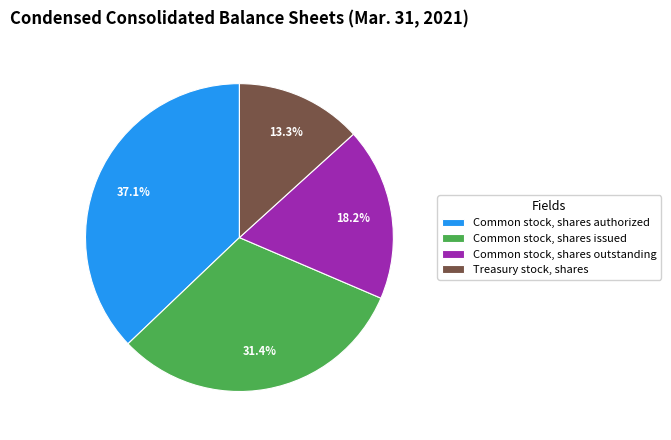

Between Common stock, shares authorized and Common stock, shares outstanding, which is larger?

Common stock, shares authorized